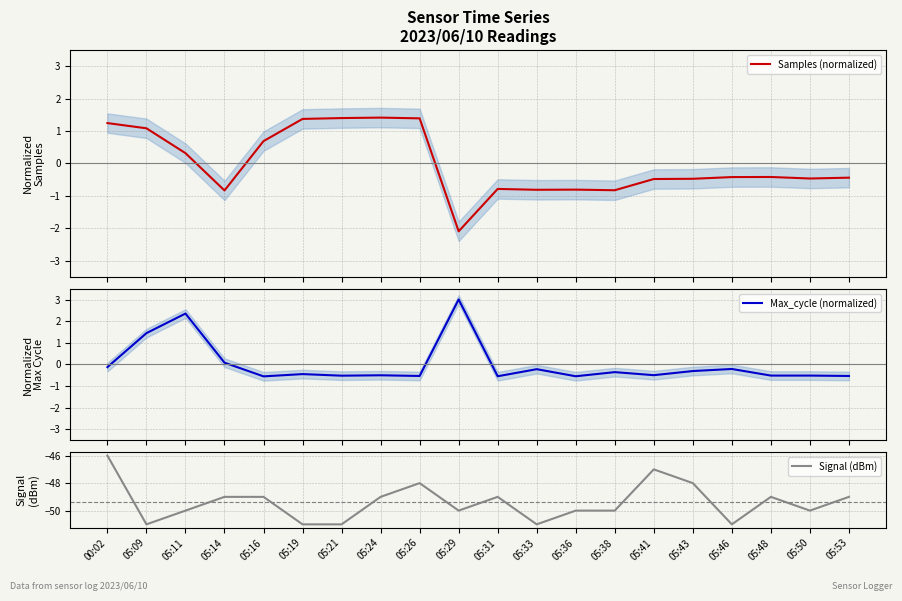

How many data points in Max_cycle (normalized) are above 0?

4